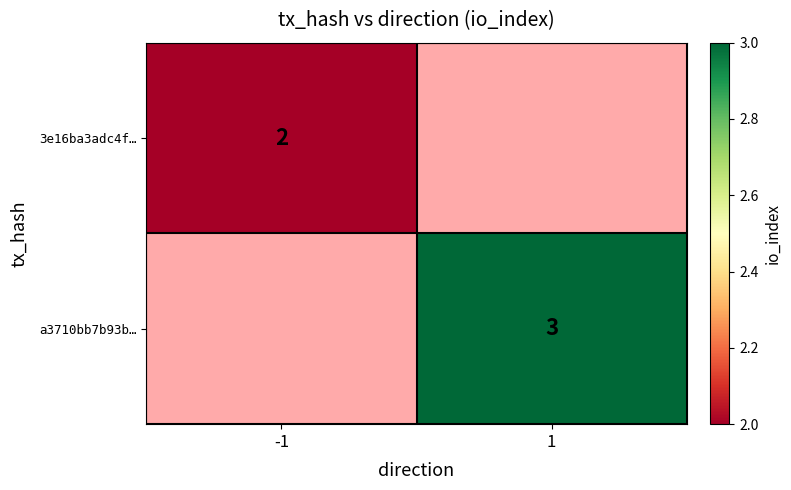

Is it true that a3710bb7b93b… equals 5 at 1?

False